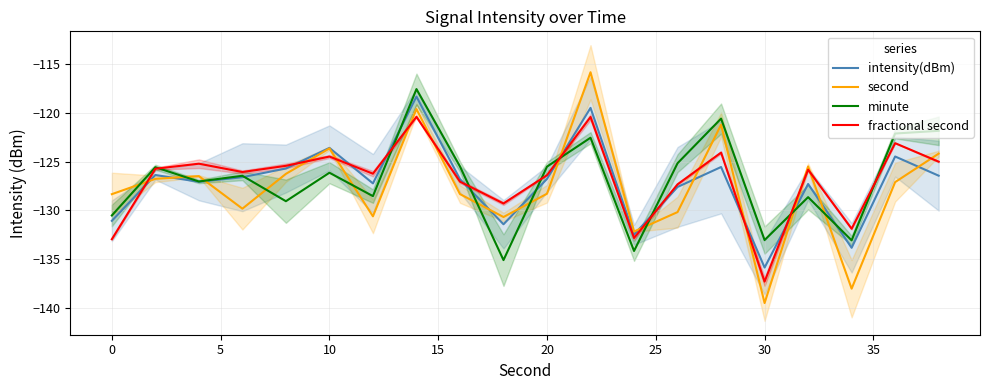

What is the lowest value of the minute series?

-135.1